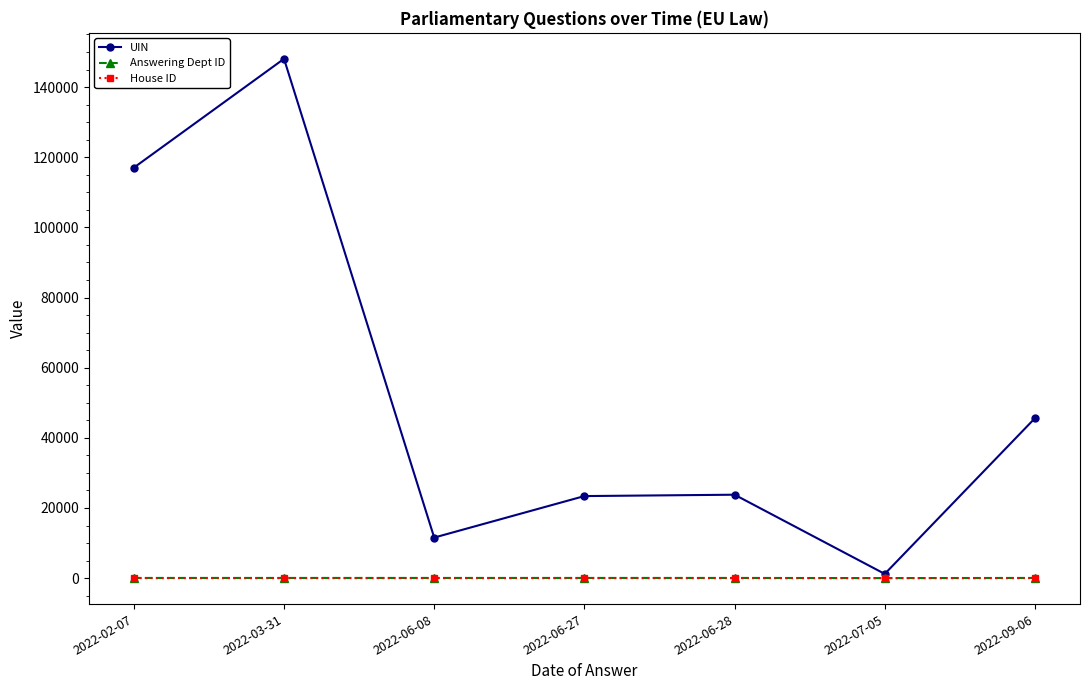

What is the lowest value of the House ID series?

1